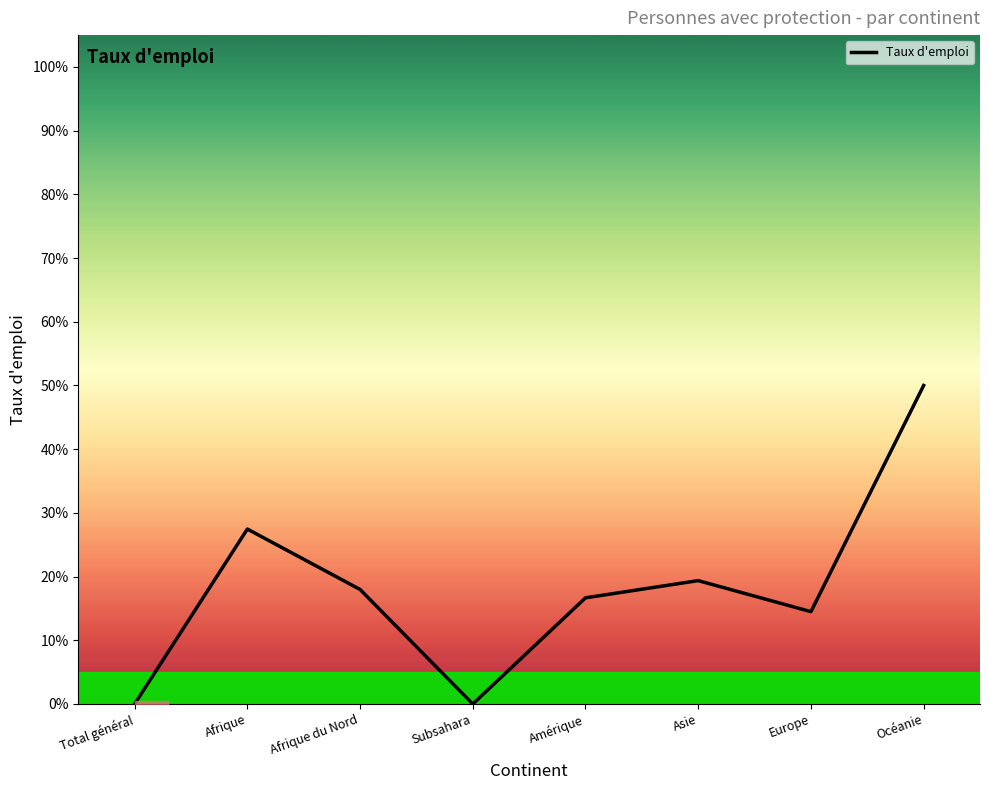

What is the label of the 4th point from the left?

Subsahara